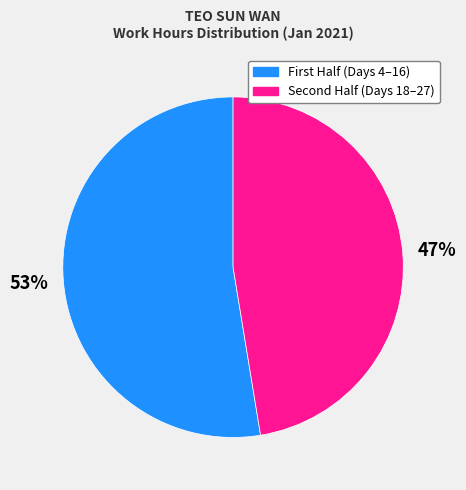

Is there any slice that represents more than half of the pie?

Yes